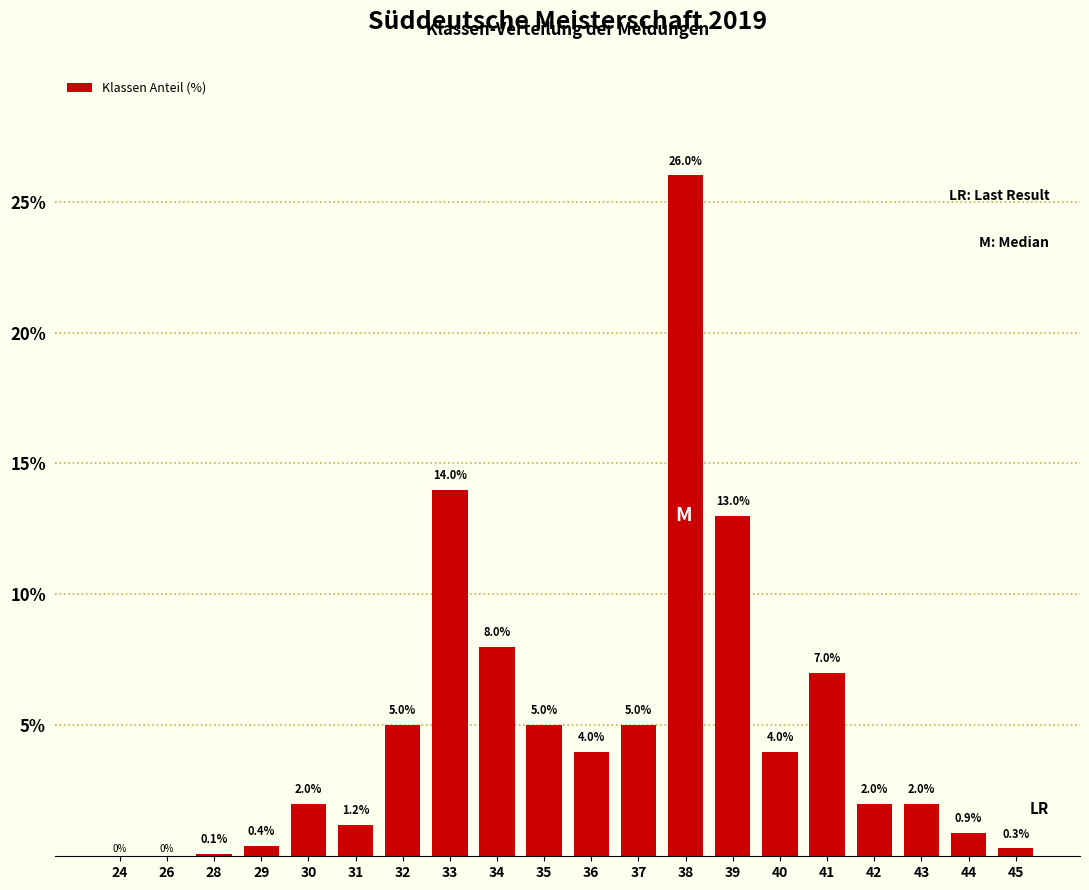

Reading left to right, extract all data points from this chart.

24=0.0	26=0.0	28=0.1	29=0.4	30=2.0	31=1.2	32=5.0	33=14.0	34=8.0	35=5.0	36=4.0	37=5.0	38=26.0	39=13.0	40=4.0	41=7.0	42=2.0	43=2.0	44=0.9	45=0.3